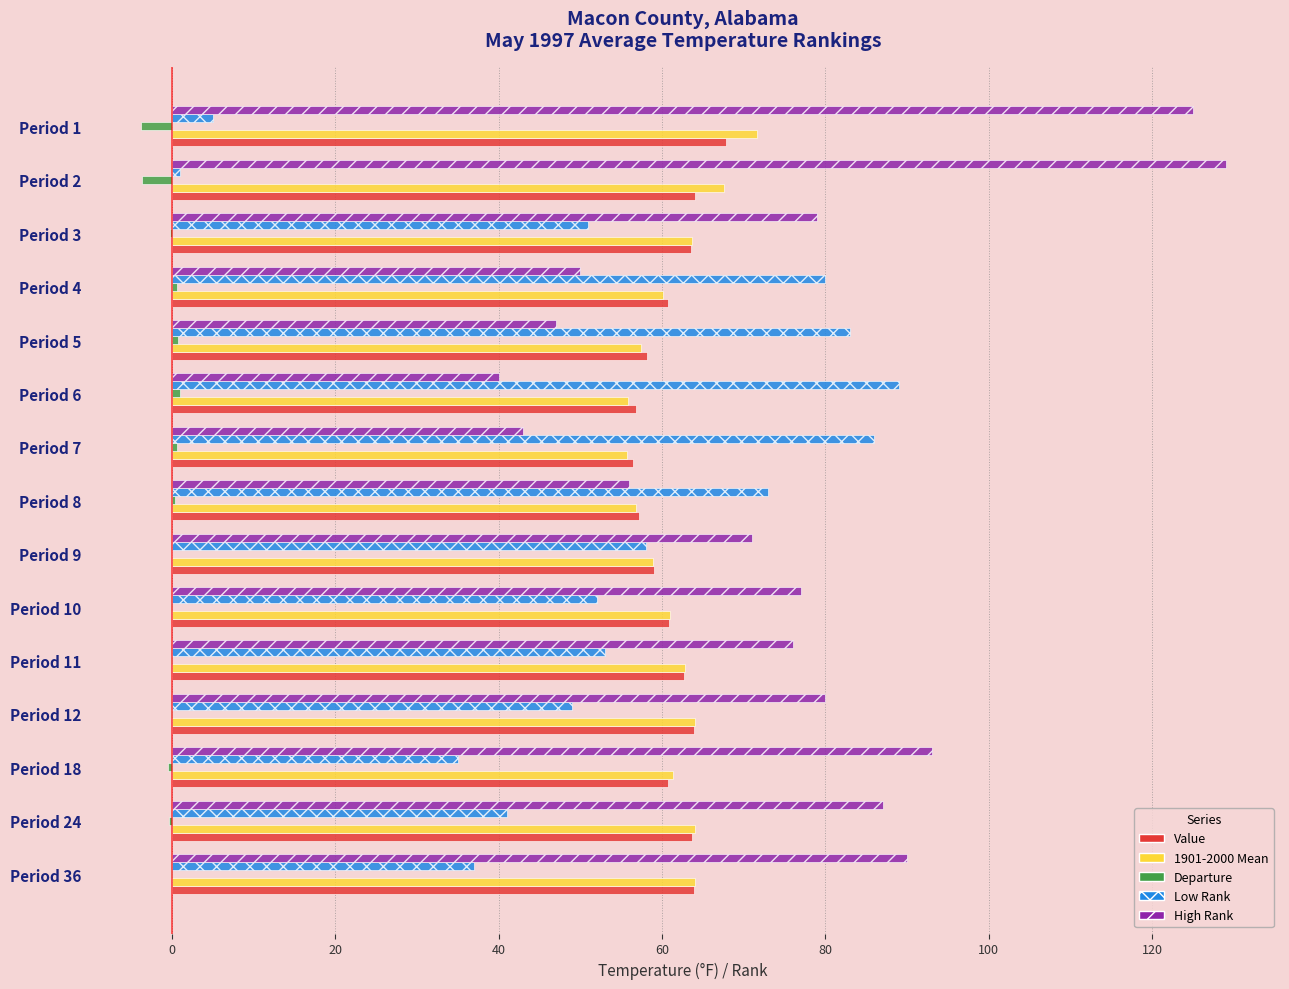

What is the average value of the Low Rank series?

52.9